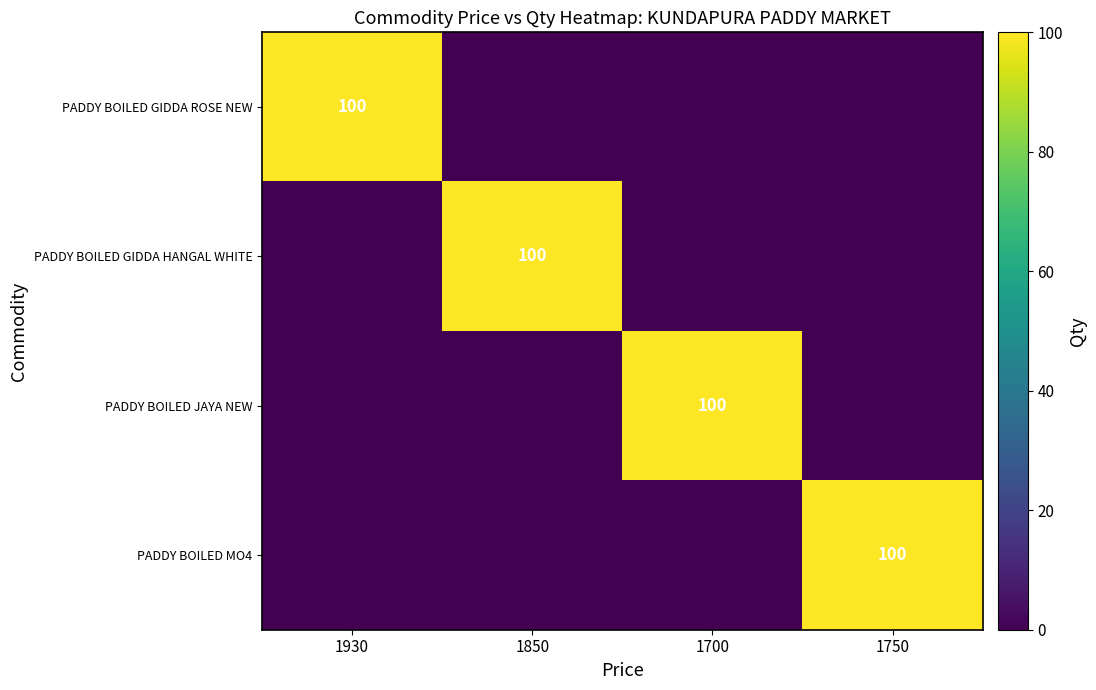

Is it true that PADDY BOILED JAYA NEW equals 43 at 1700?

False